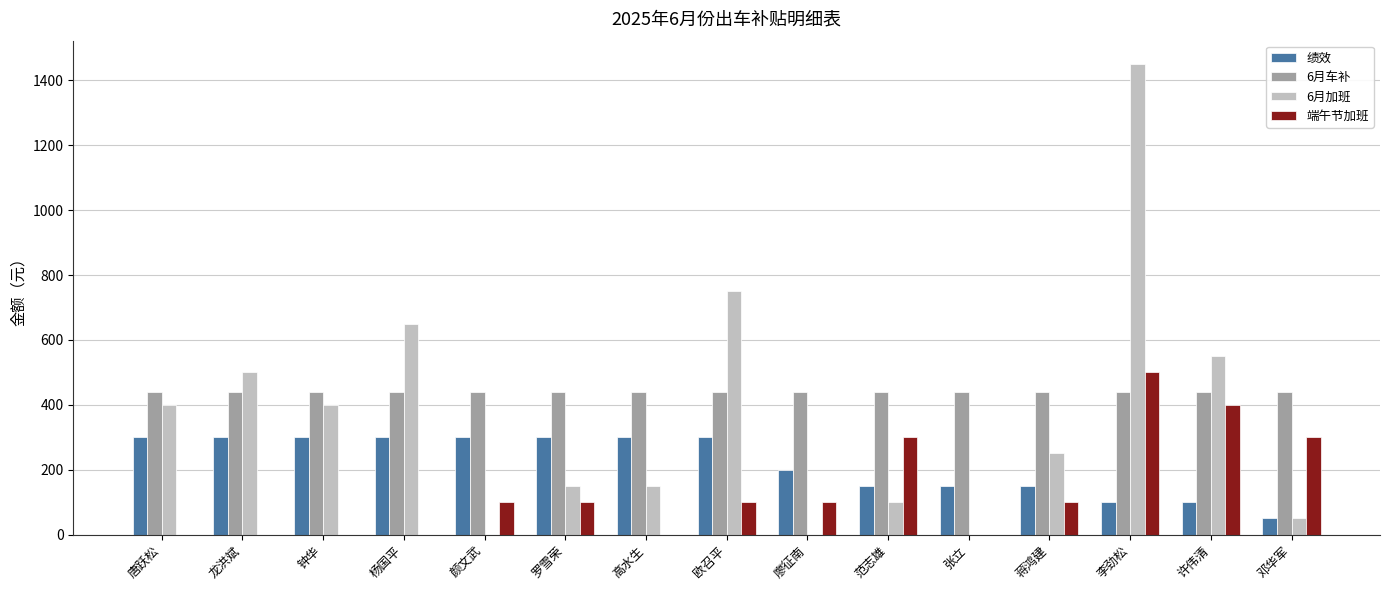

True or false: 6月车补 has a value of 440 at 杨国平.

True